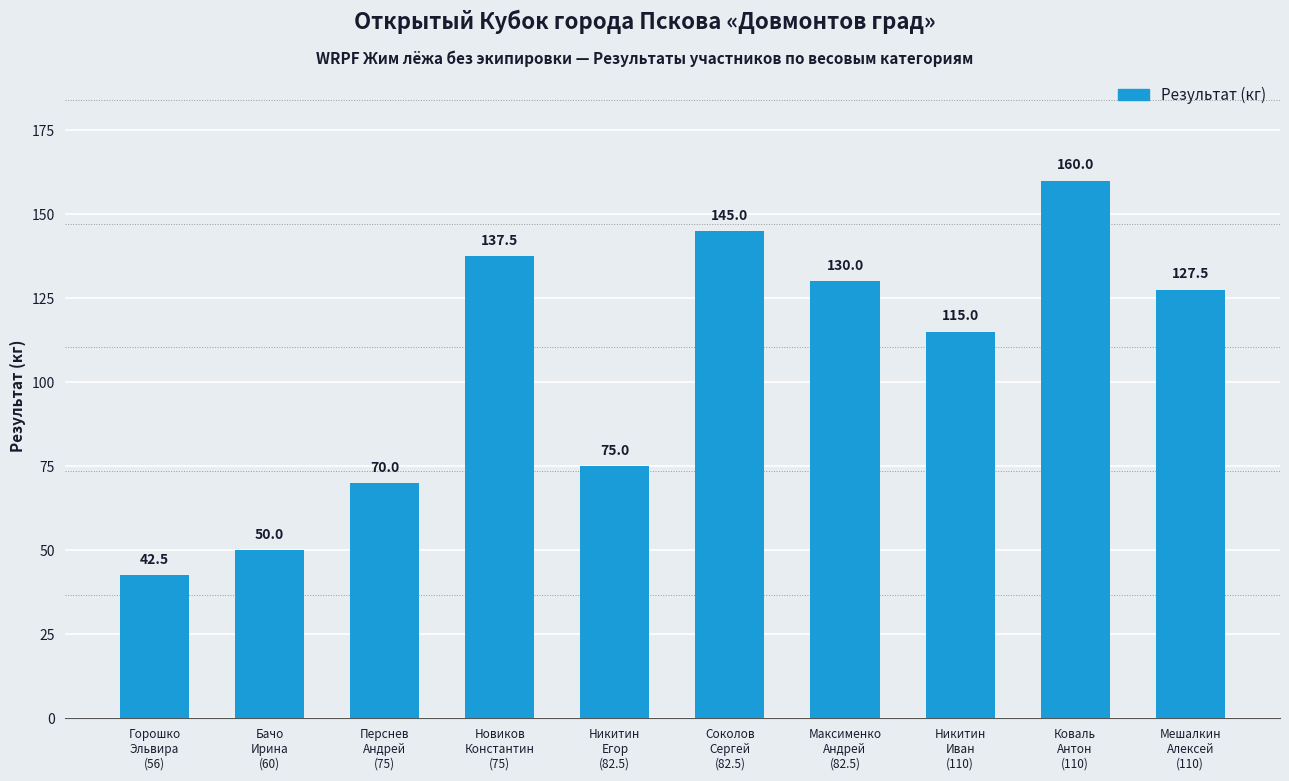

Are the bars grouped side by side (vs. stacked)?

No